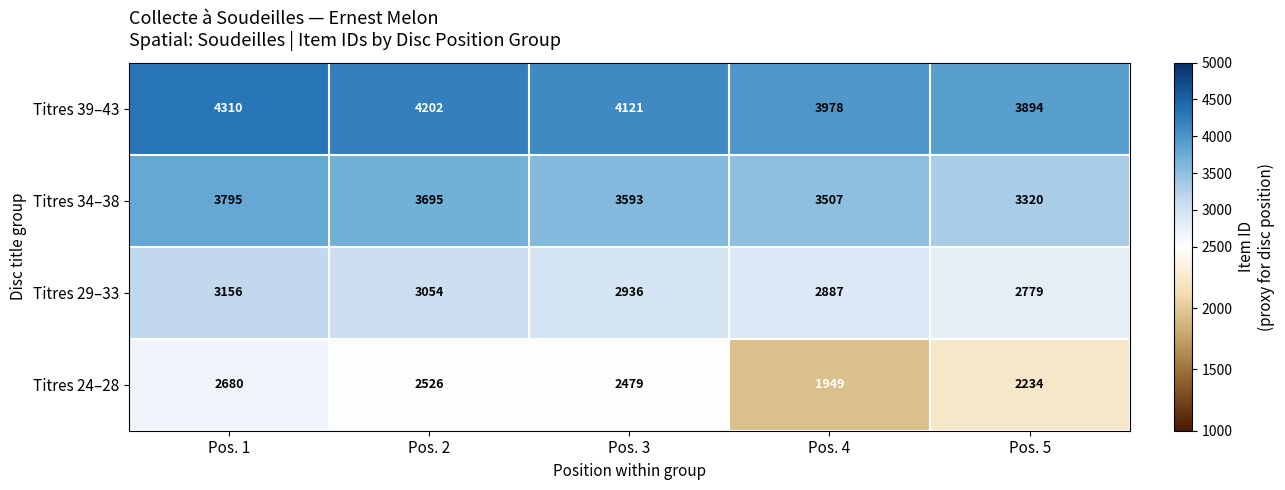

What is the spread (max minus min) of values at Pos. 5?

1660